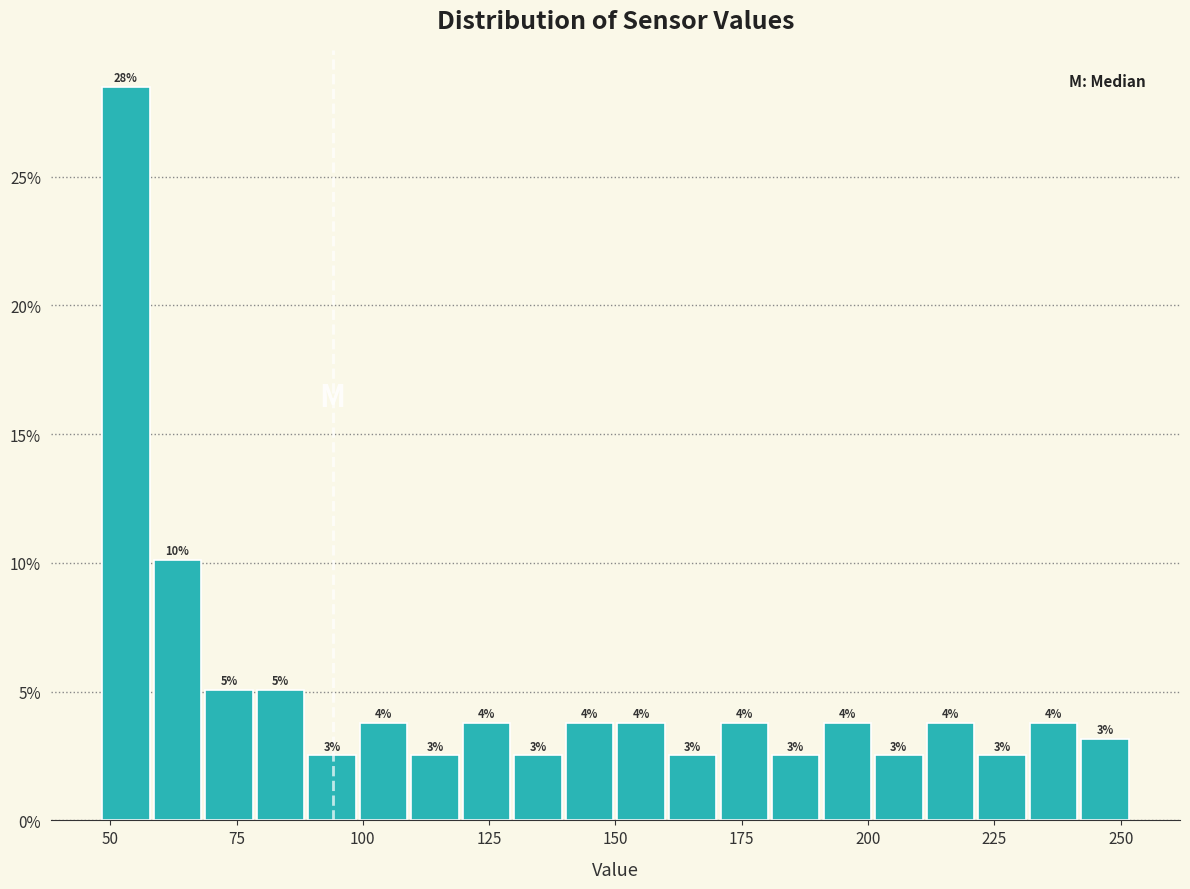

Read against the x-axis, roughly where is the centre of the tallest bar?

55